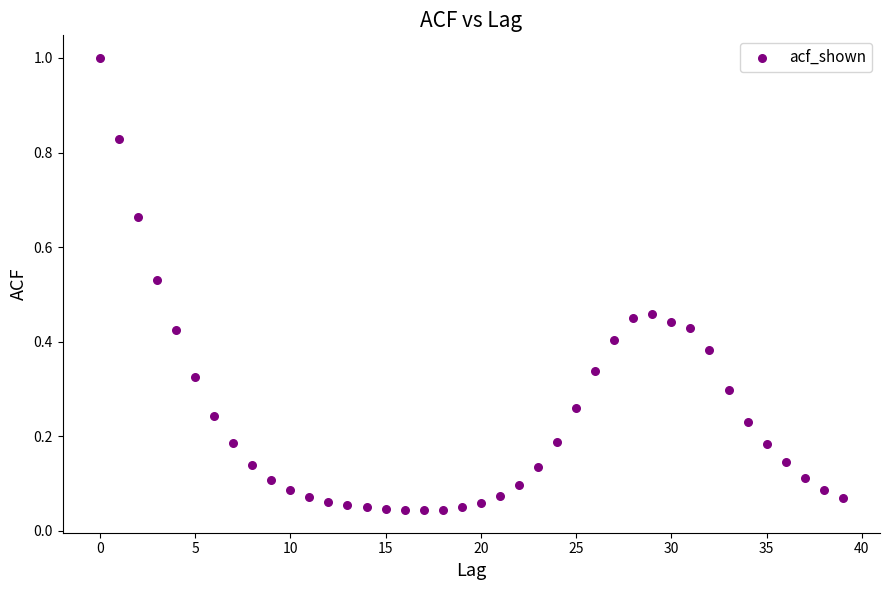

What is the range of Y values (max minus min)?

1.0